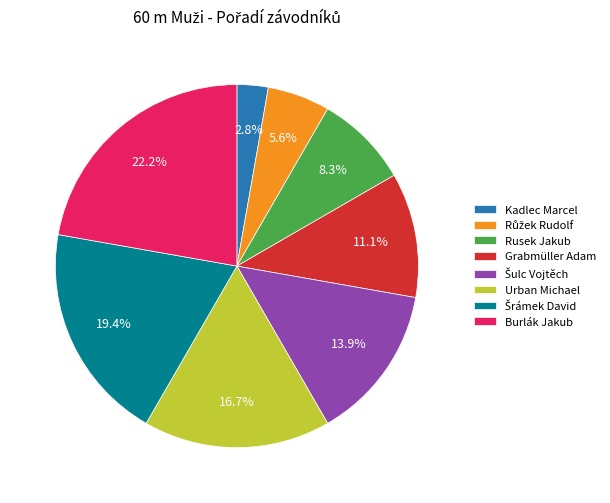

What percentage do Grabmüller Adam and Rusek Jakub together represent?

19.4%